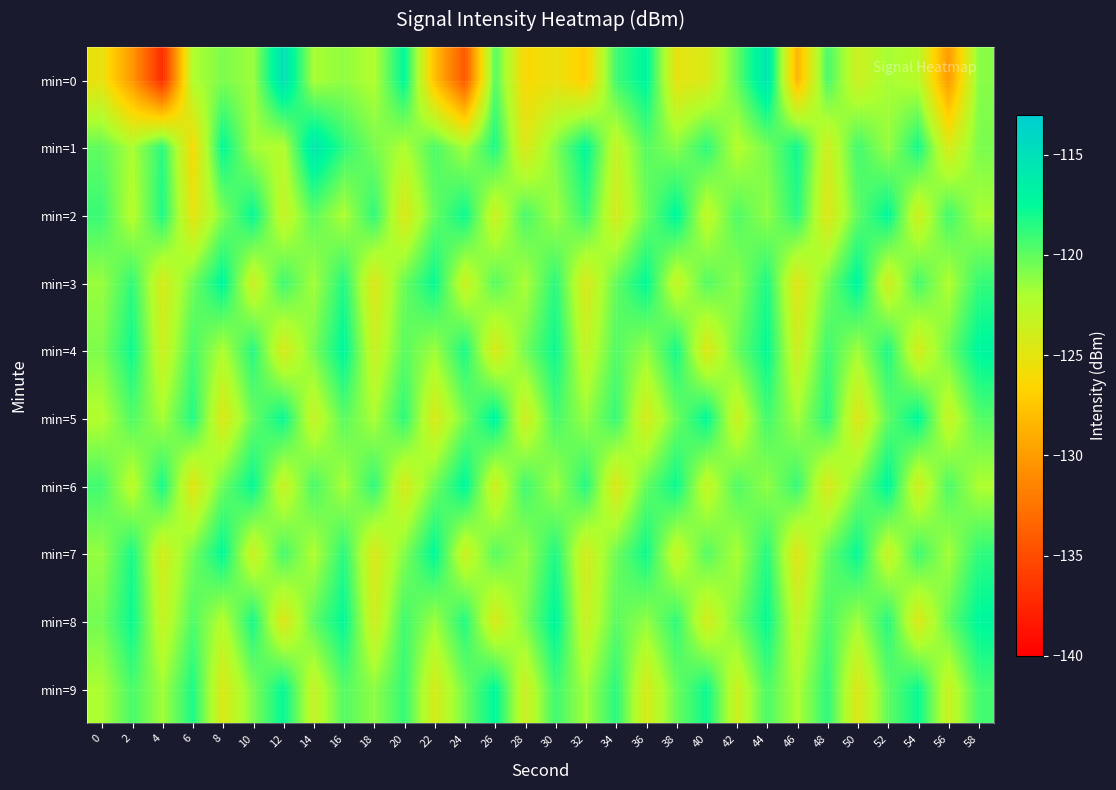

What is the spread (max minus min) of values at 2?

12.5